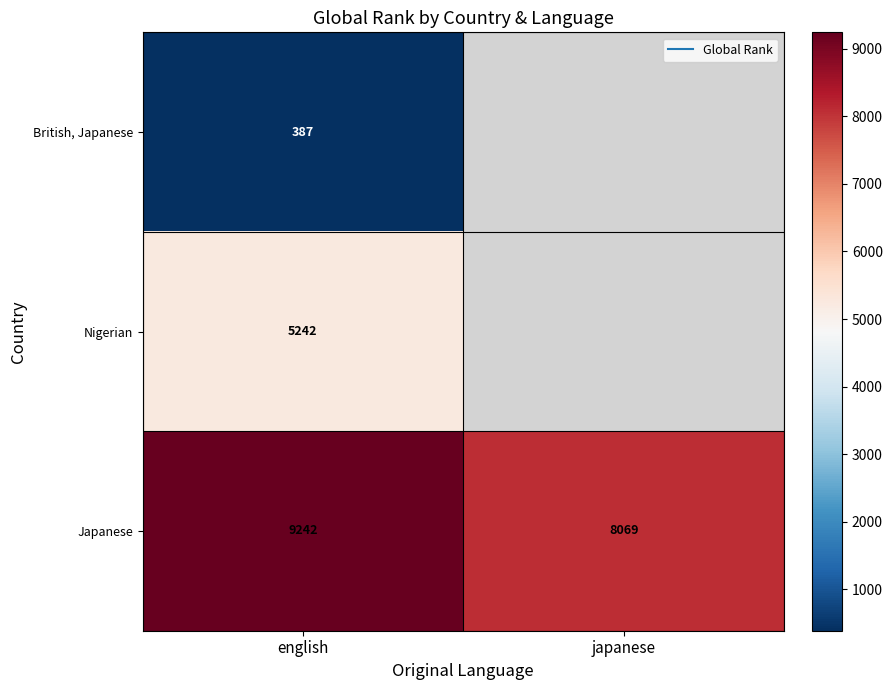

At which category does the chart reach its minimum across all series?

english